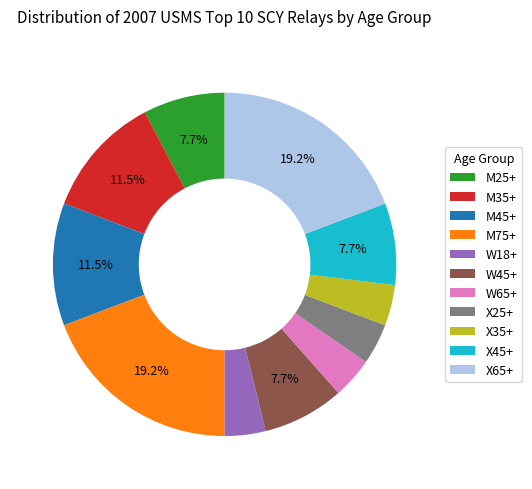

Is there any slice that represents more than half of the pie?

No